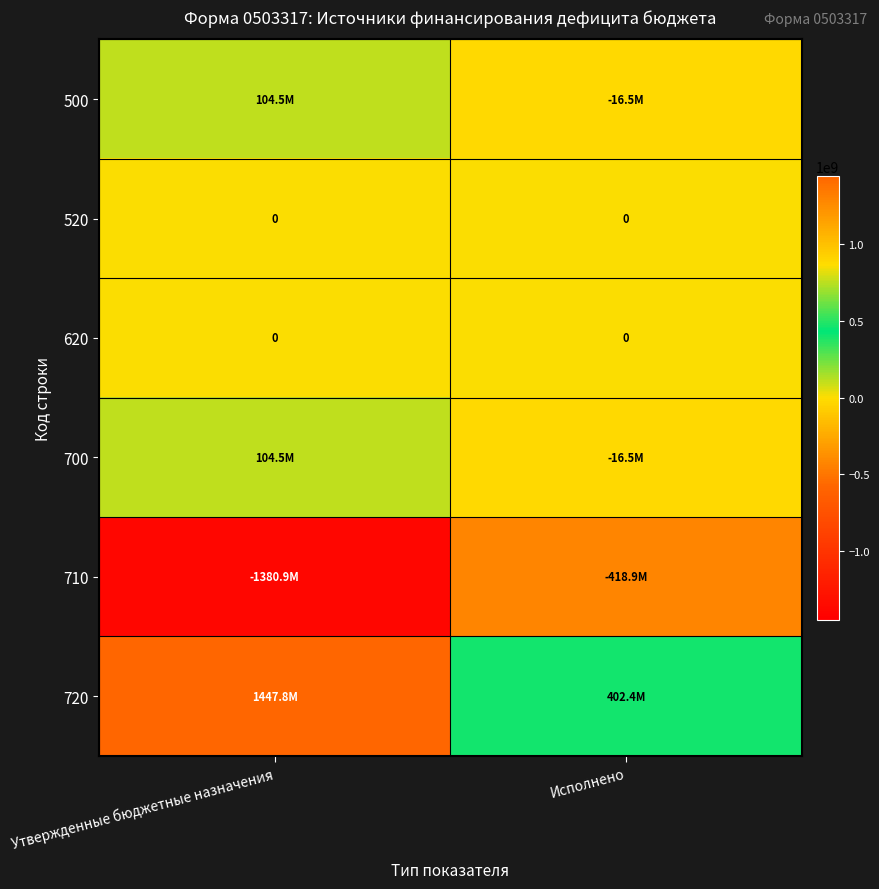

What is the total value across all series at Утвержденные бюджетные назначения?

275943935.2